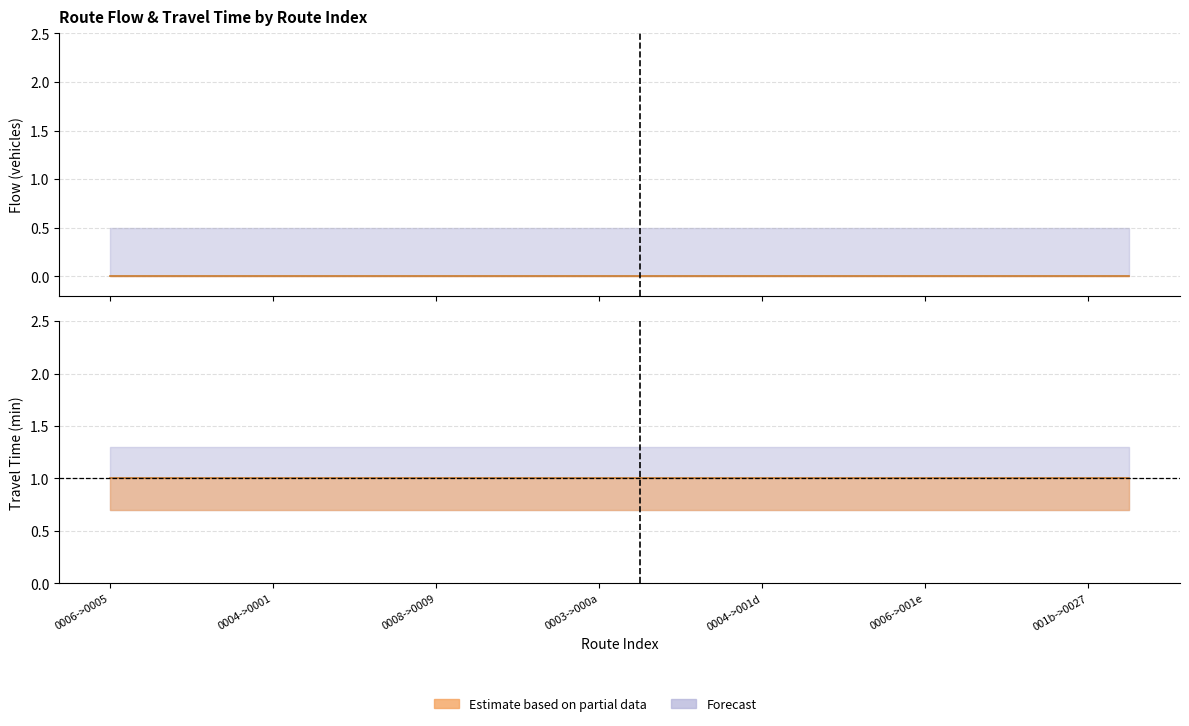

True or false: flow and travel_time cross at least once.

False